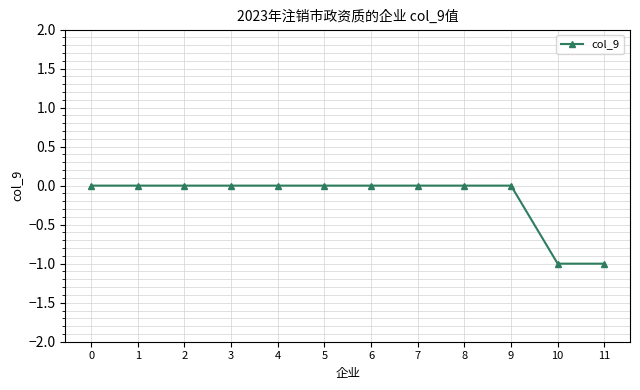

The value at 3 is -1. True or false?

False